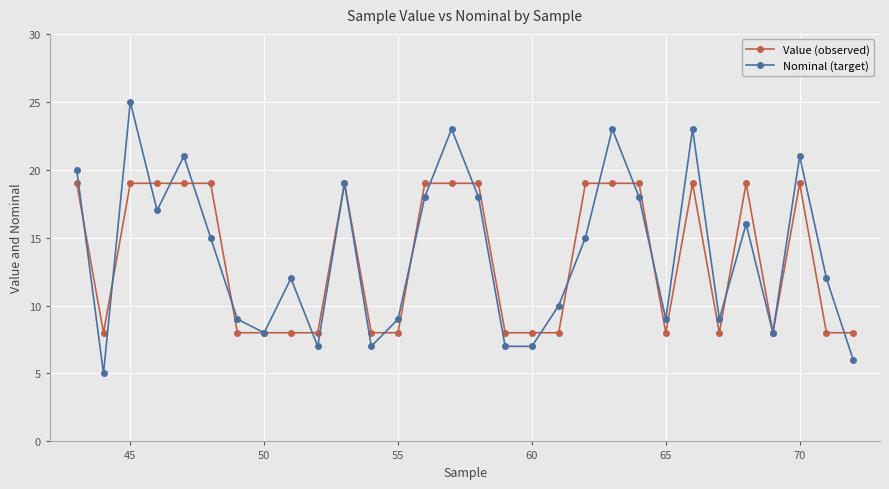

What is the maximum value shown in the chart?

25